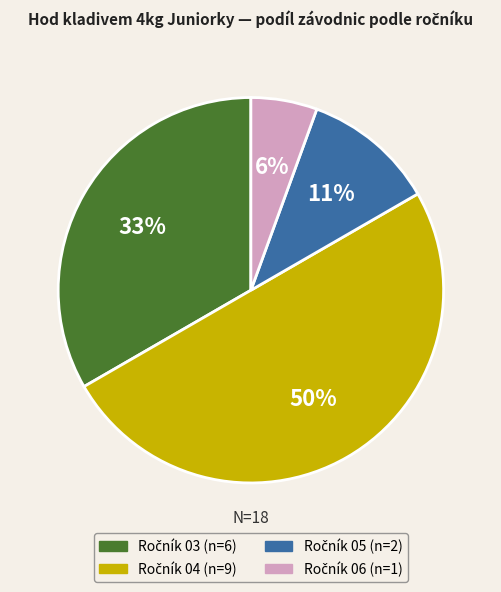

To the nearest percent, what is the average slice percentage?

25%